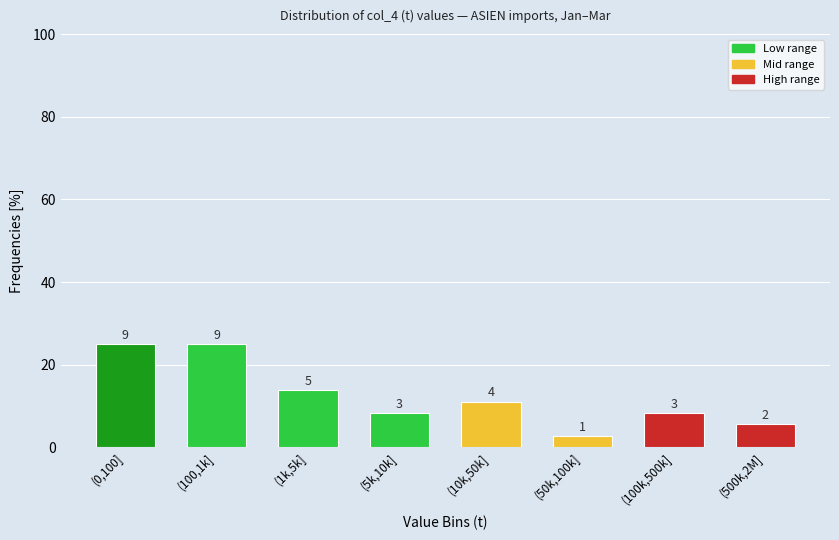

How many bars are there in total?

8